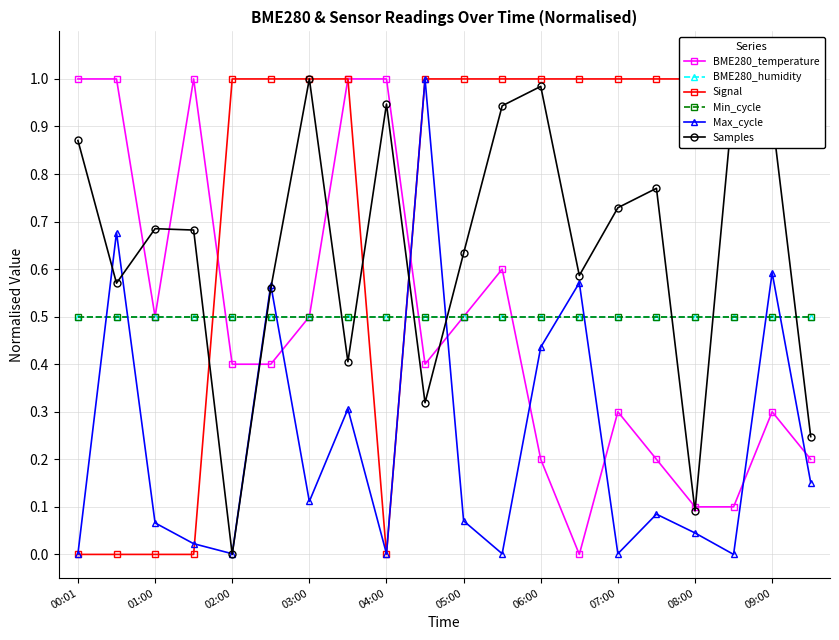

At which category is the sum across all series the highest?

09:00